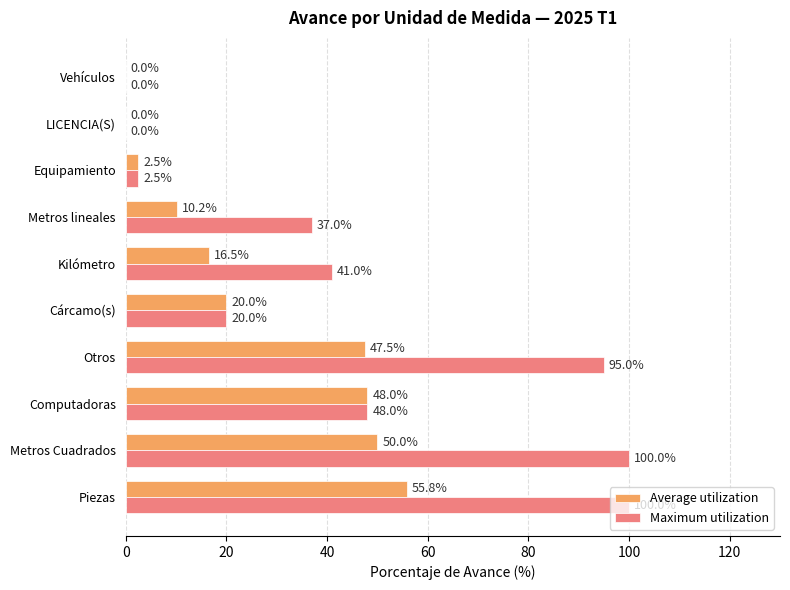

At which category is the sum across all series the highest?

Piezas